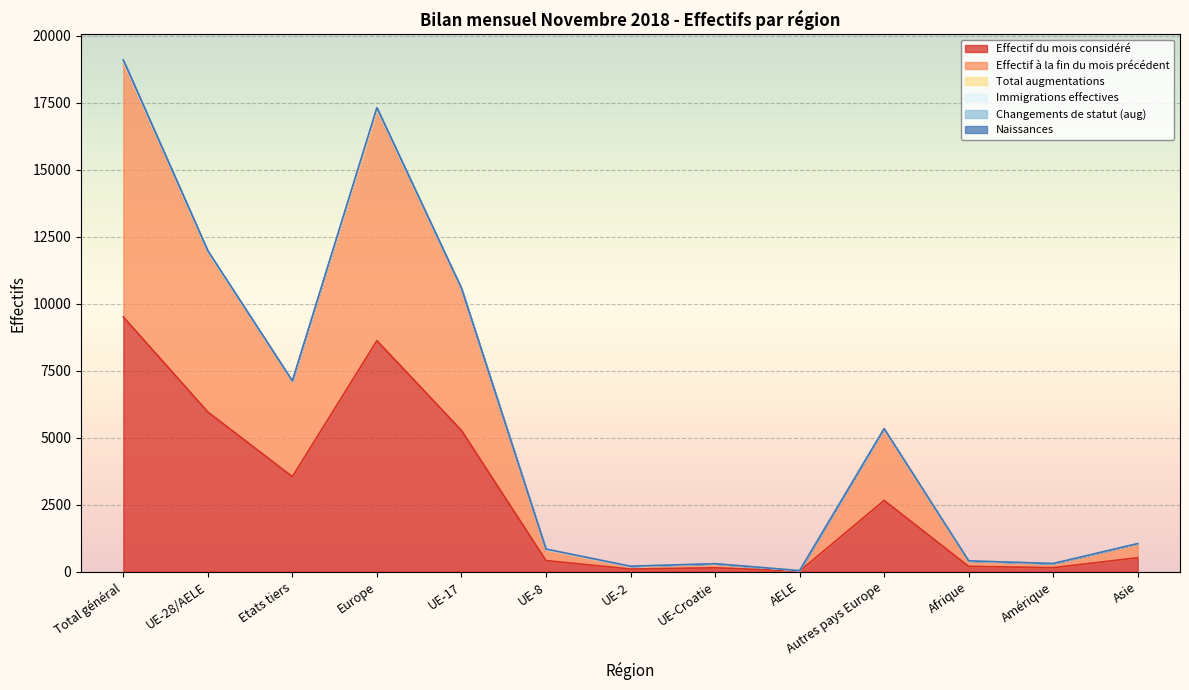

Is it true that Effectif du mois considéré equals 99 at UE-Croatie?

False